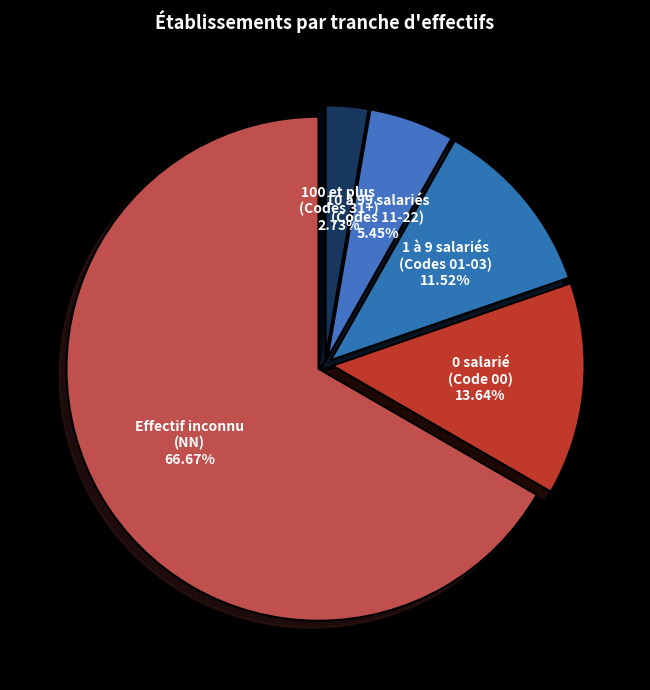

Rank the categories by value from highest to lowest.

Effectif inconnu (NN), 0 salarié (Code 00), 1 à 9 salariés (Codes 01-03), 10 à 99 salariés (Codes 11-22), 100 et plus (Codes 31+)